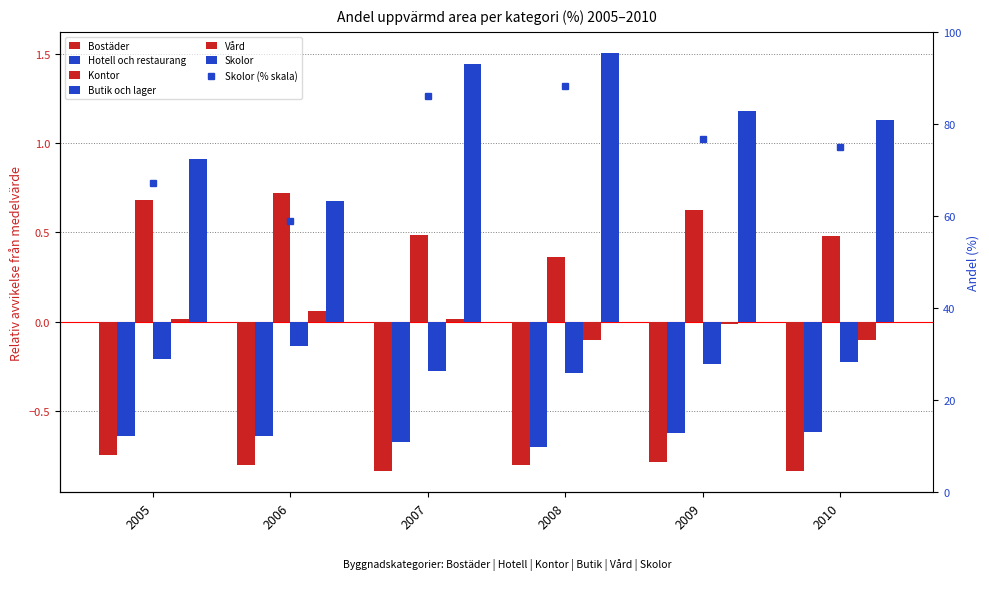

What is the sum of all Kontor values?

3.4